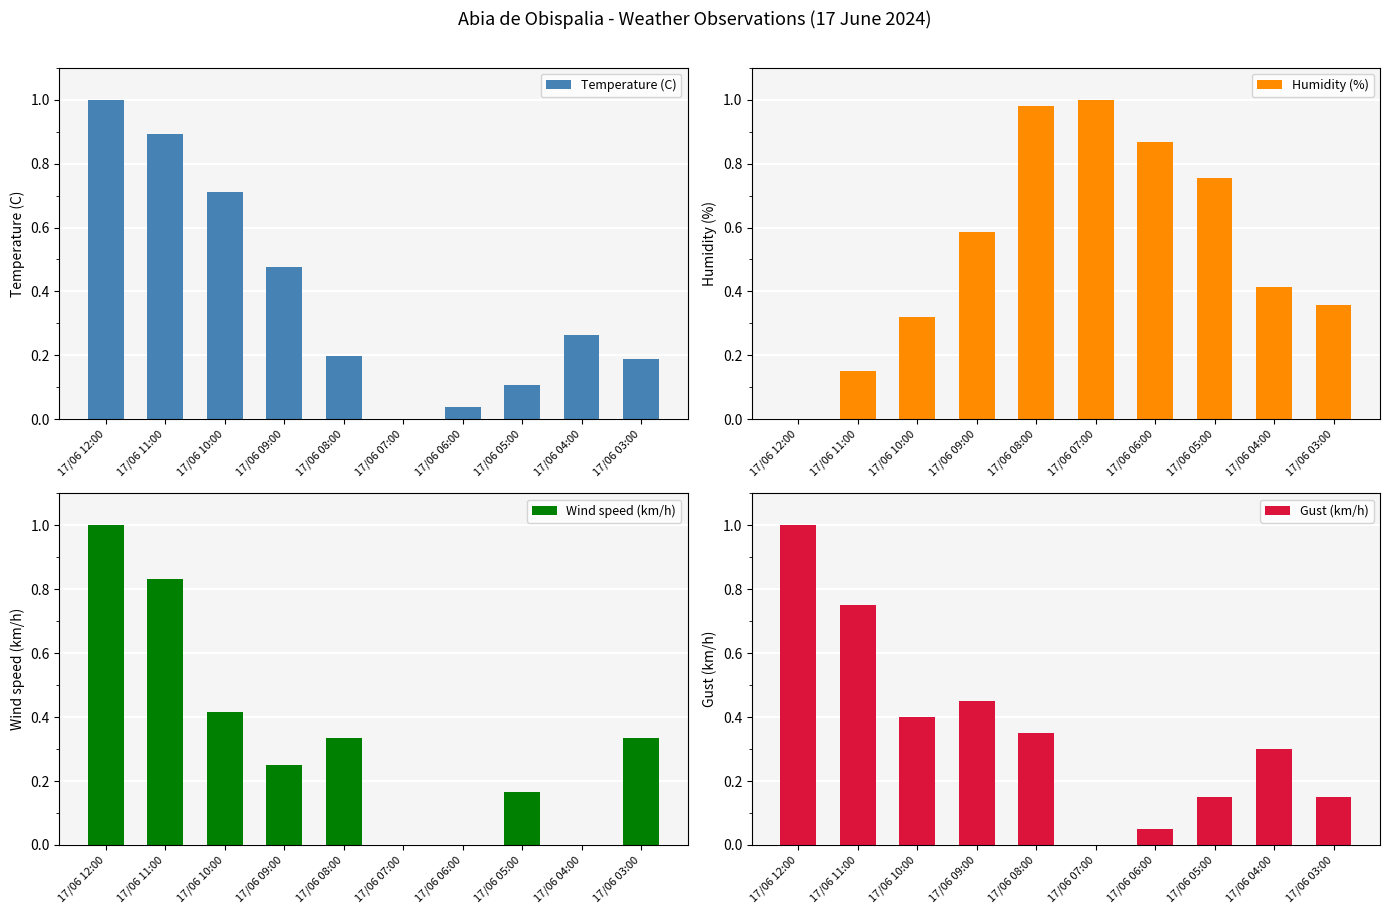

List the labels in order of Gust (km/h) value, largest first.

17/06 12:00, 17/06 11:00, 17/06 09:00, 17/06 10:00, 17/06 08:00, 17/06 04:00, 17/06 05:00, 17/06 03:00, 17/06 06:00, 17/06 07:00